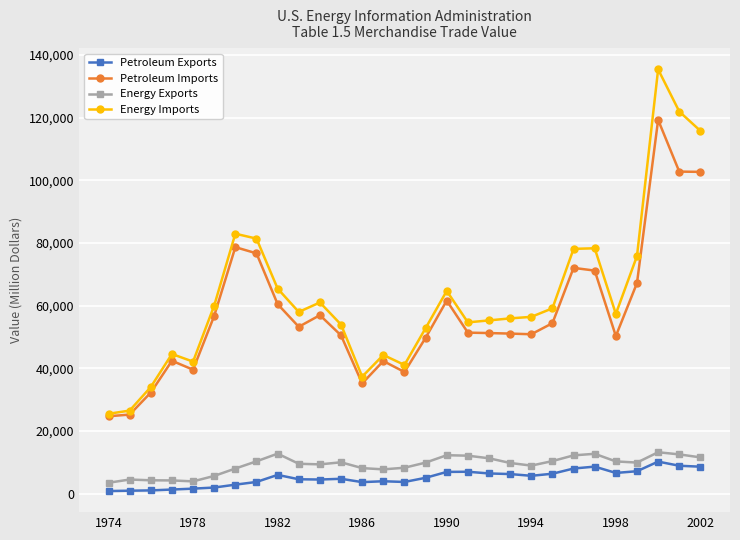

Count the number of categories in the chart.

29